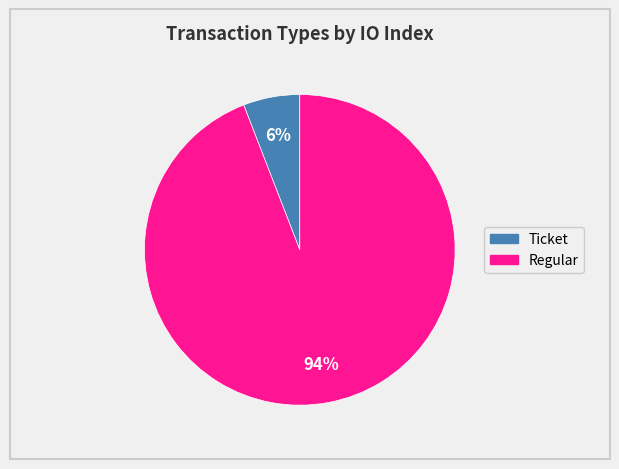

Does any single category account for the majority?

Yes